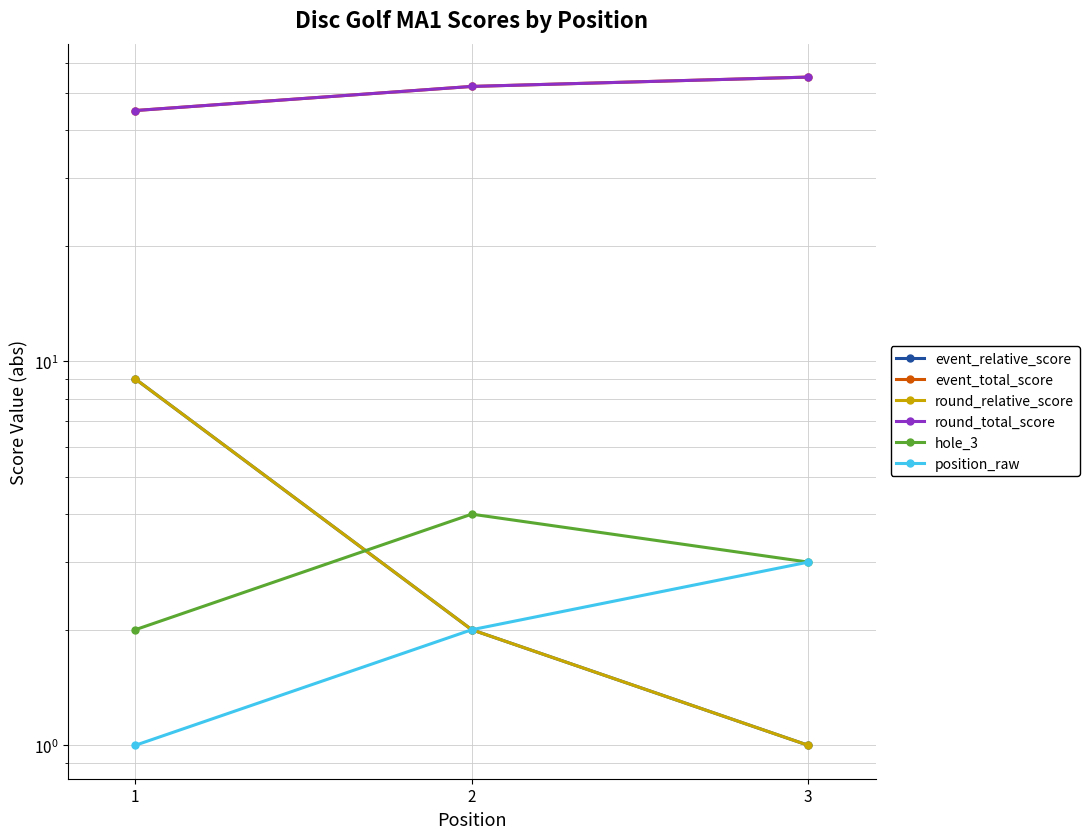

Count the round_relative_score values in the range 1 to 9.

3